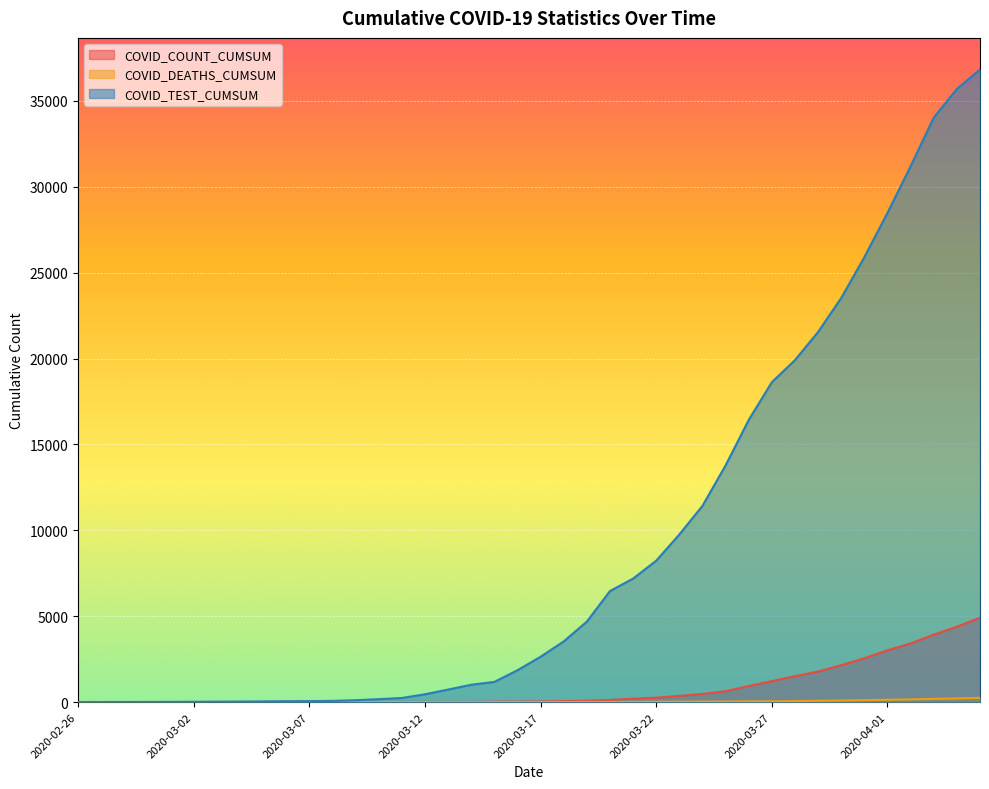

How many values in the COVID_TEST_CUMSUM series are below 2639?

20